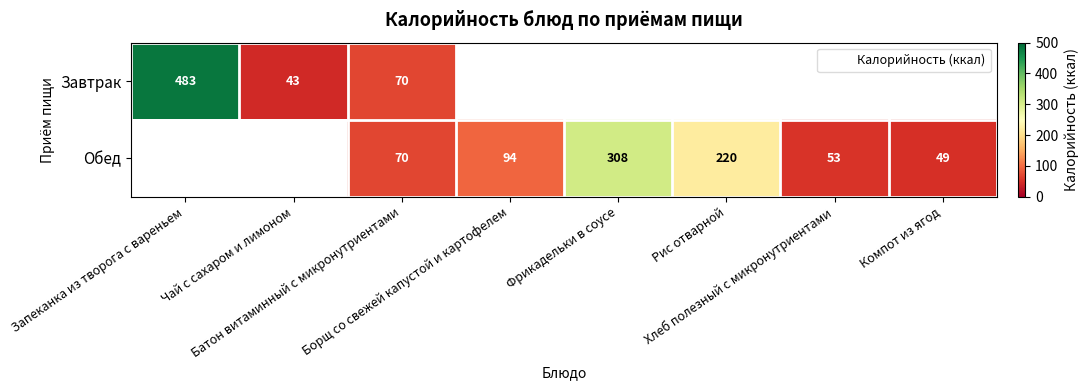

Between Батон витаминный с микронутриентами and Фрикадельки в соусе, which is larger?

Фрикадельки в соусе